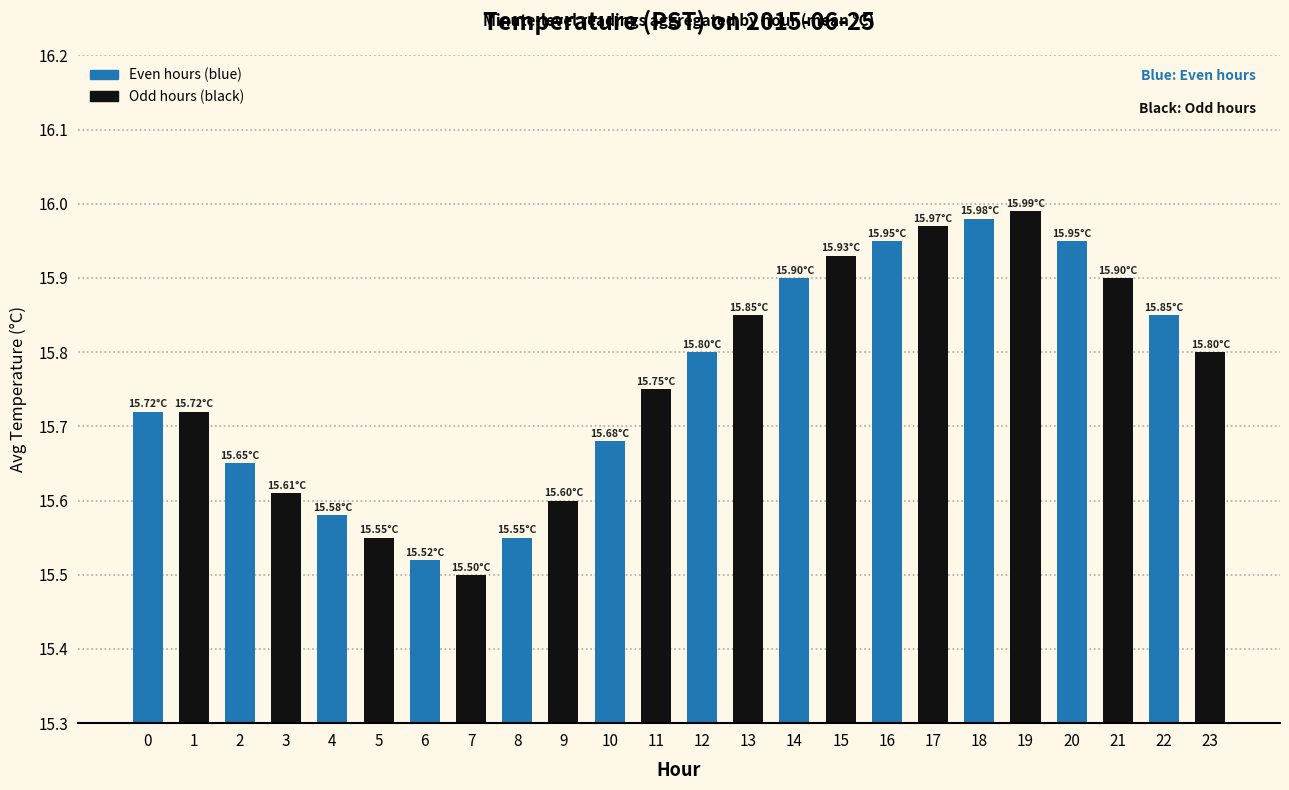

How many bars are there in total?

24